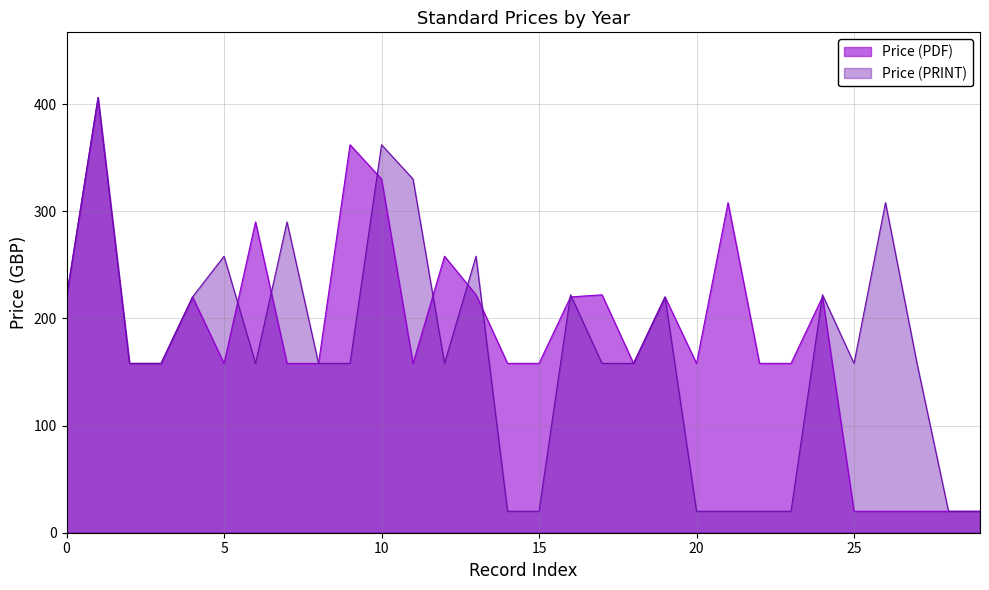

Which series has the largest total across all categories?

Price (PDF)